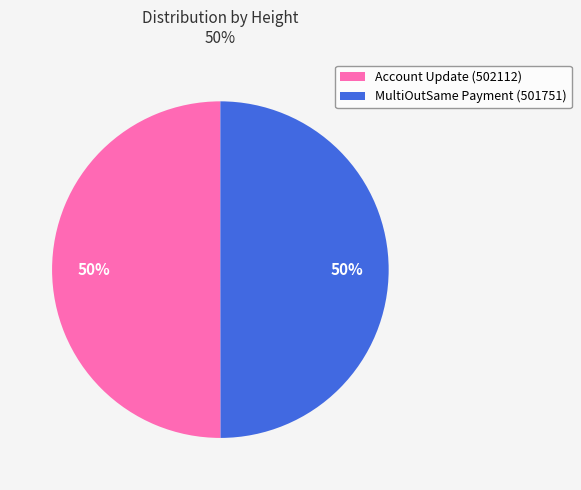

How many segments does this pie chart have?

2